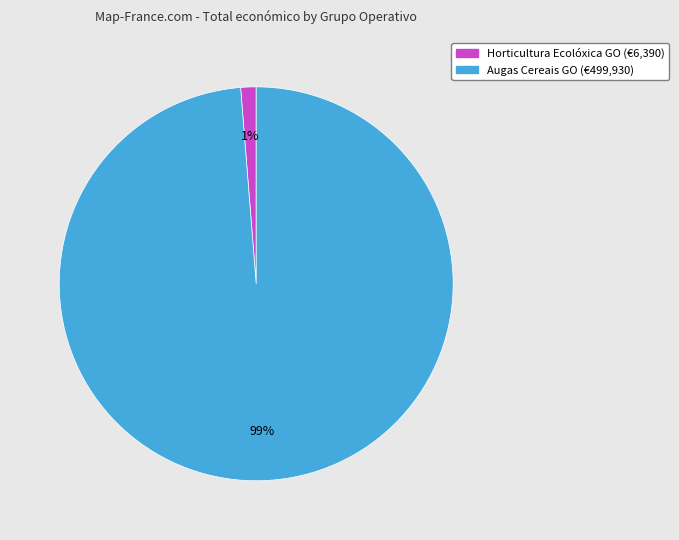

To the nearest percent, what is the average slice percentage?

50%